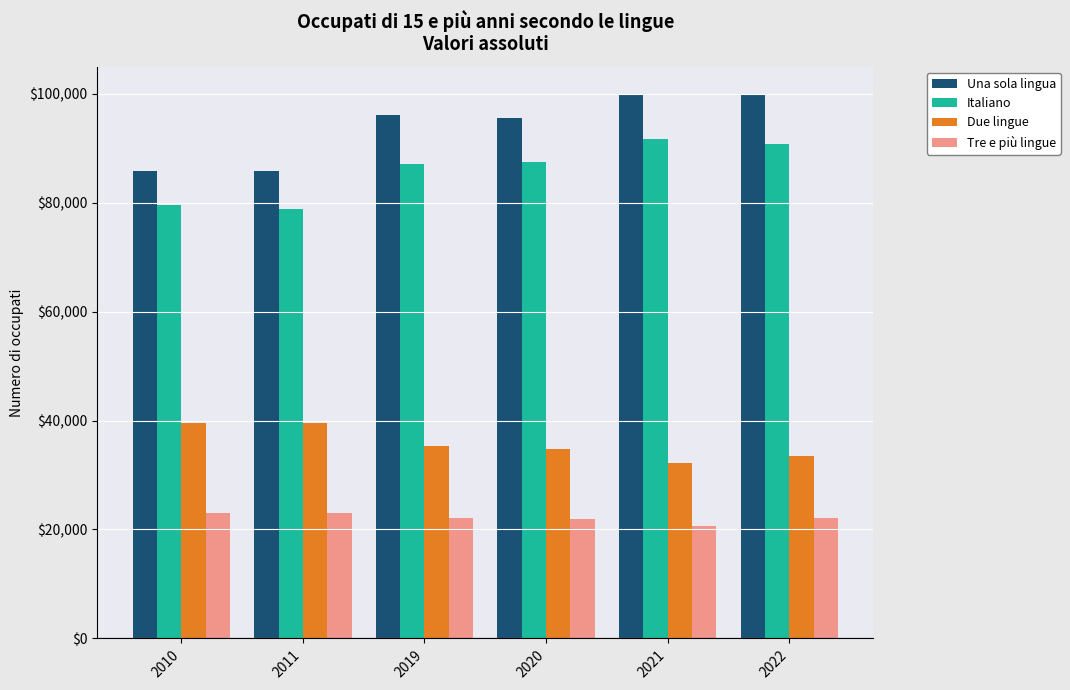

Rank the series by their maximum value, from lowest to highest.

Tre e più lingue, Due lingue, Italiano, Una sola lingua